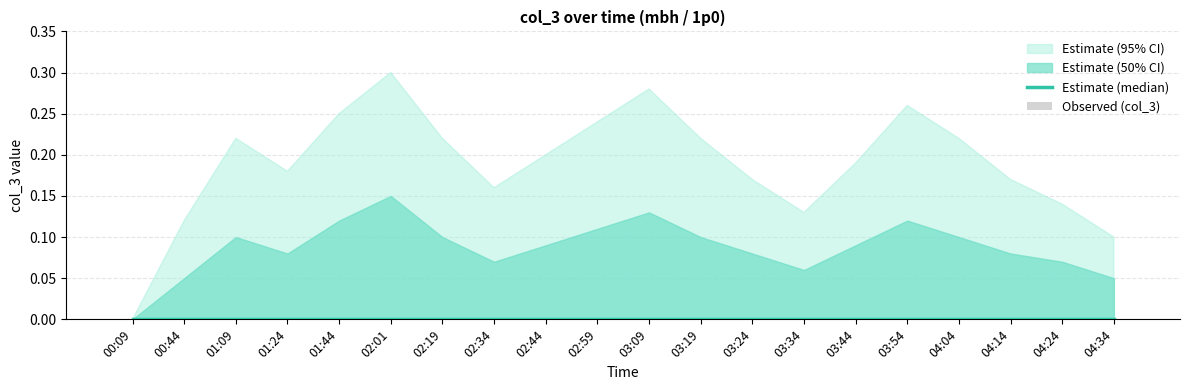

At which category does the chart reach its peak across all series?

02:01